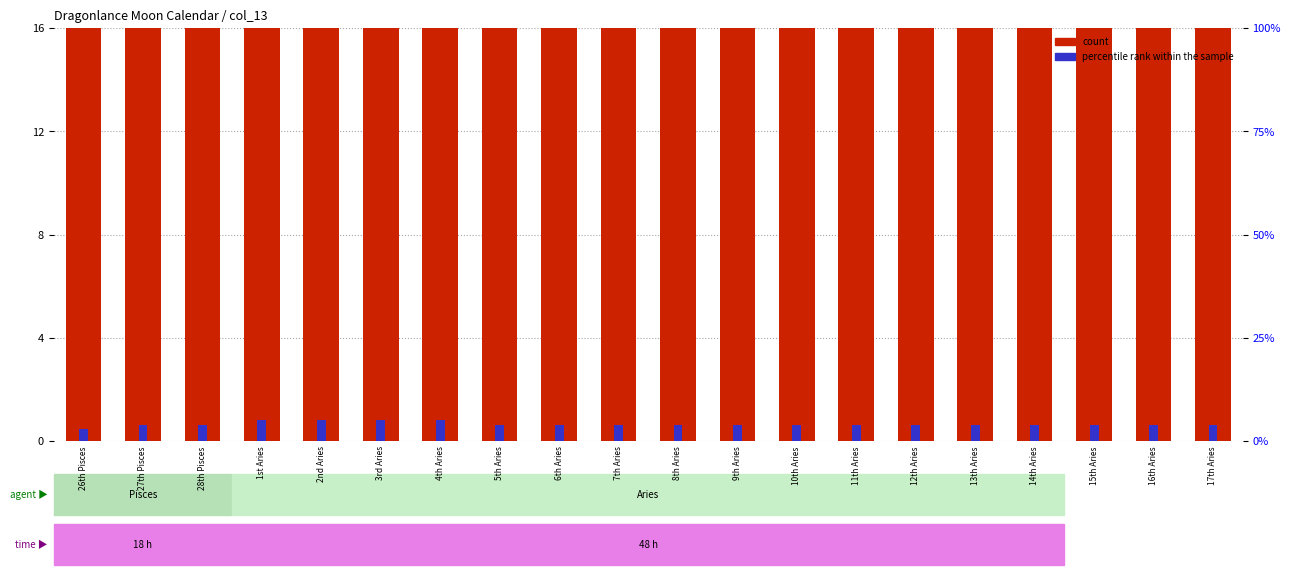

Rank the series by their average value, from lowest to highest.

percentile rank within the sample, count